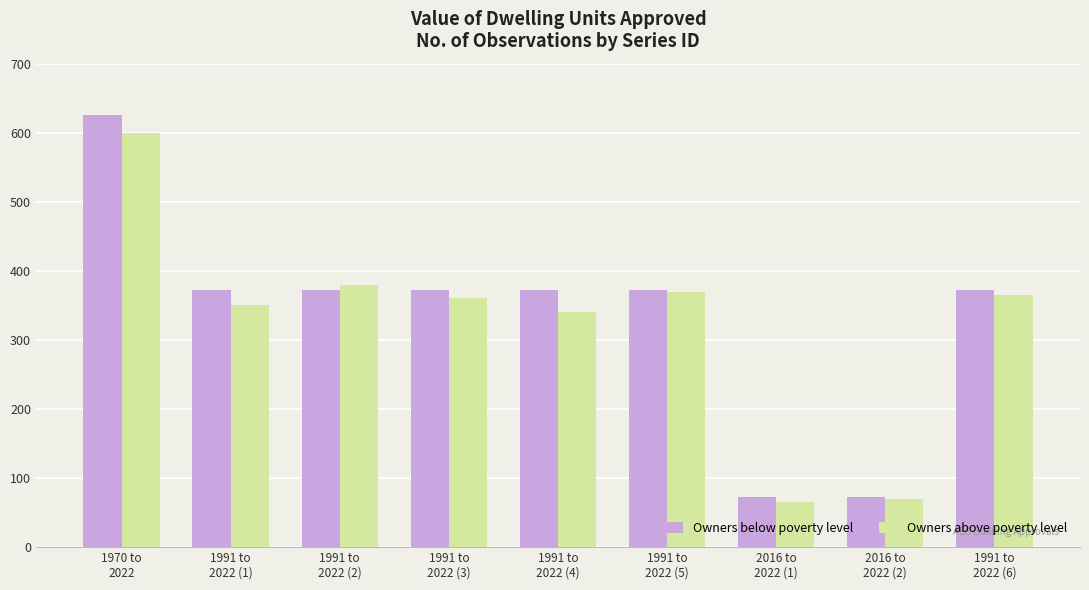

Is it true that Owners above poverty level equals 70 at 2016 to
2022 (2)?

True